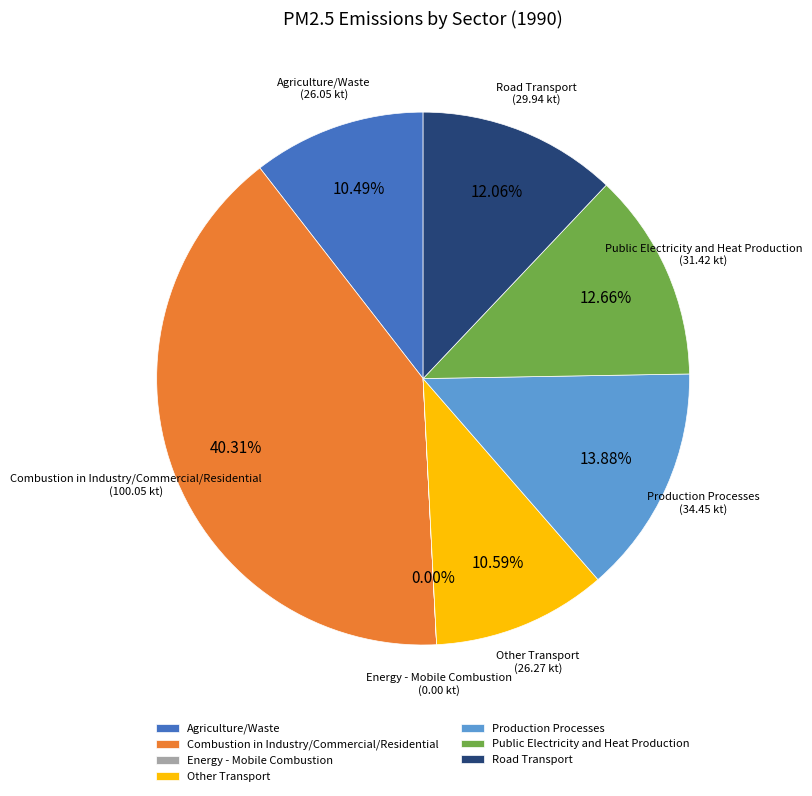

Do Road Transport and Other Transport together represent more than half of the pie?

No